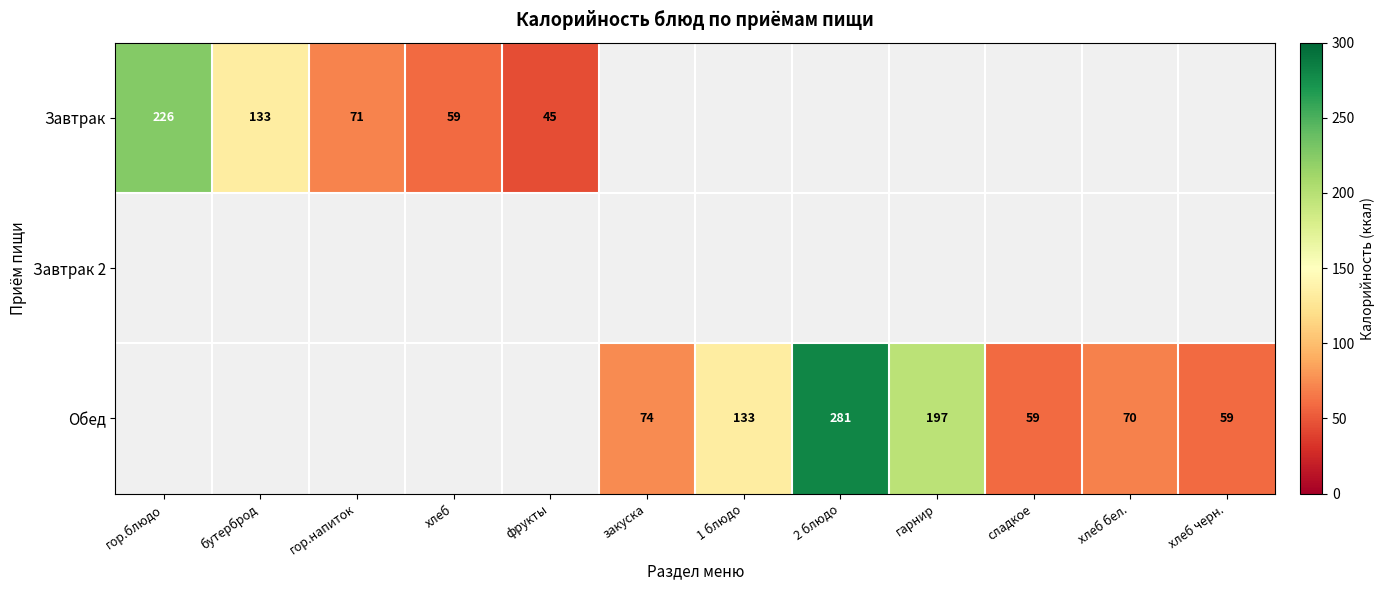

Is it true that Обед equals 204 at 1 блюдо?

False